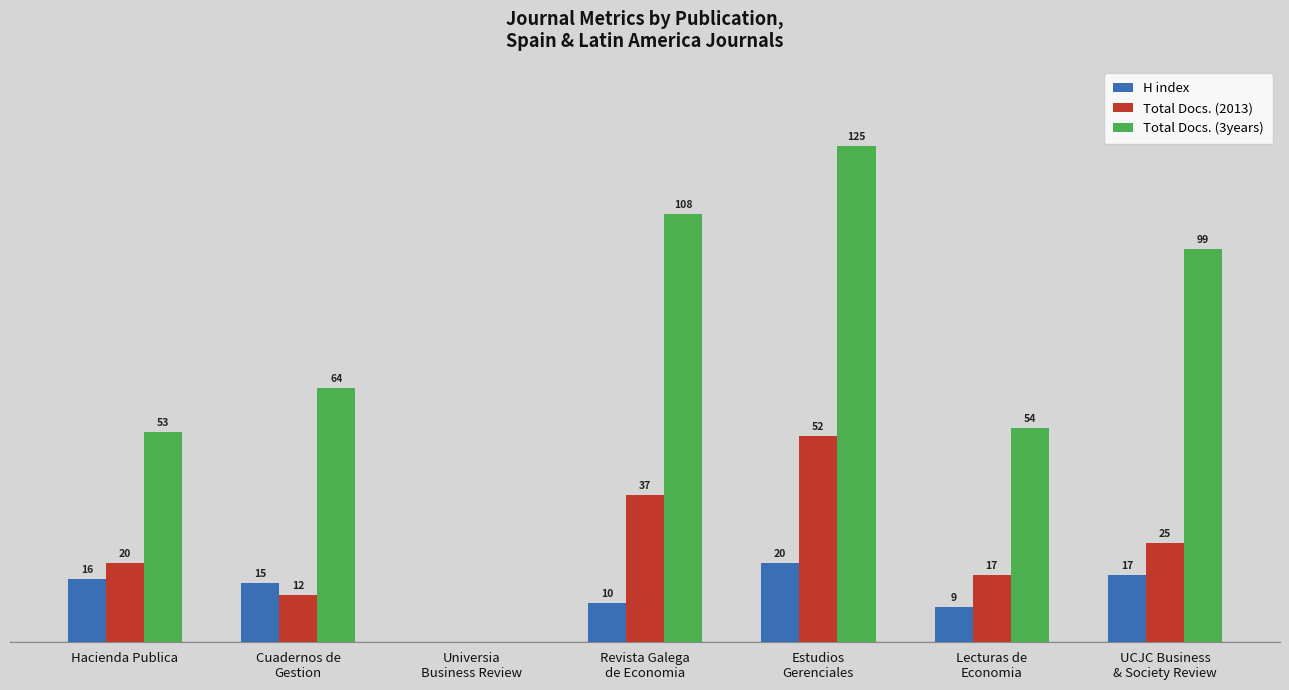

Which series has the largest total across all categories?

Total Docs. (3years)